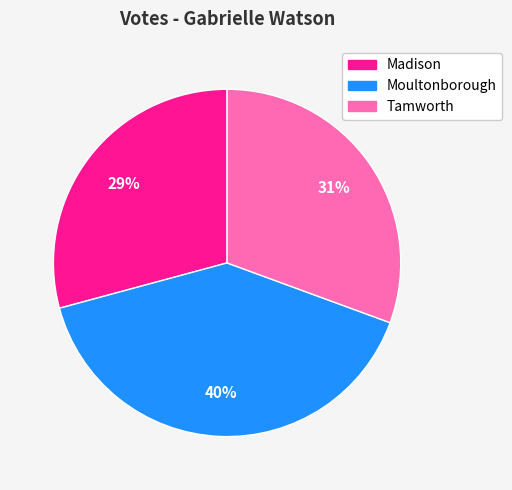

To the nearest percent, what is the average slice percentage?

33%